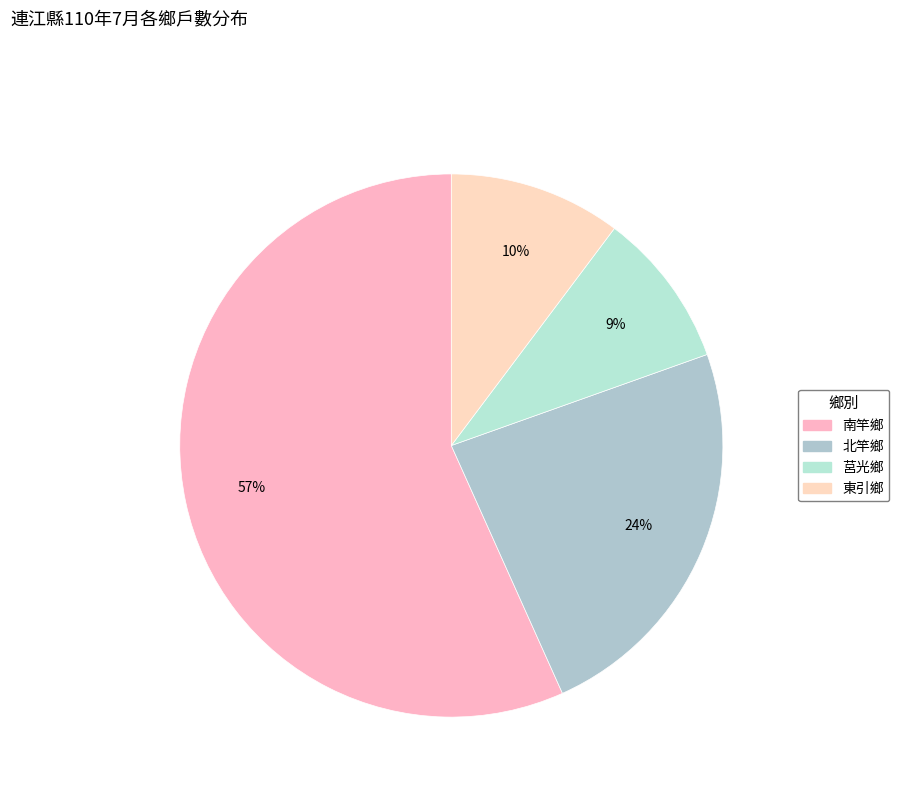

What percentage is the 東引鄉 slice, to the nearest percent?

10%